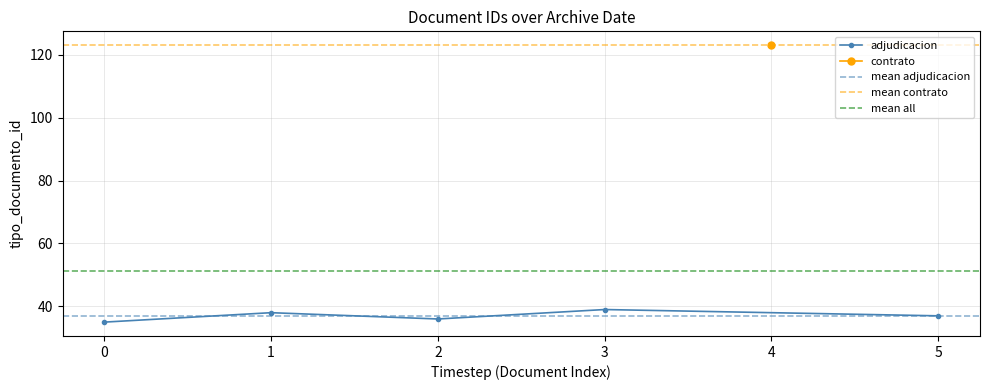

Count the number of categories in the chart.

6